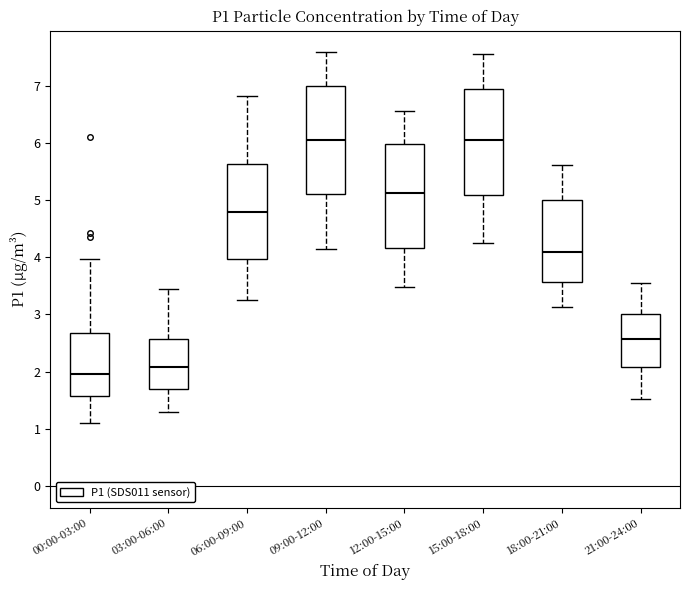

Where is the upper edge of the box for 12:00-15:00 on the y-axis? The values are not printed on the chart, so give them approximately, as read against the axis.

6.0